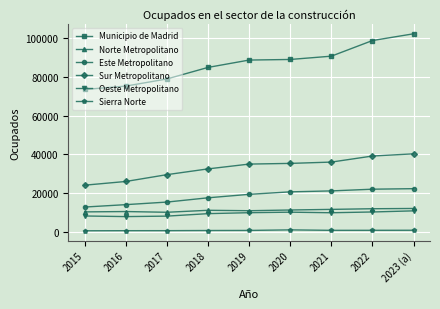

At how many categories does at least one series exceed 9241?

9